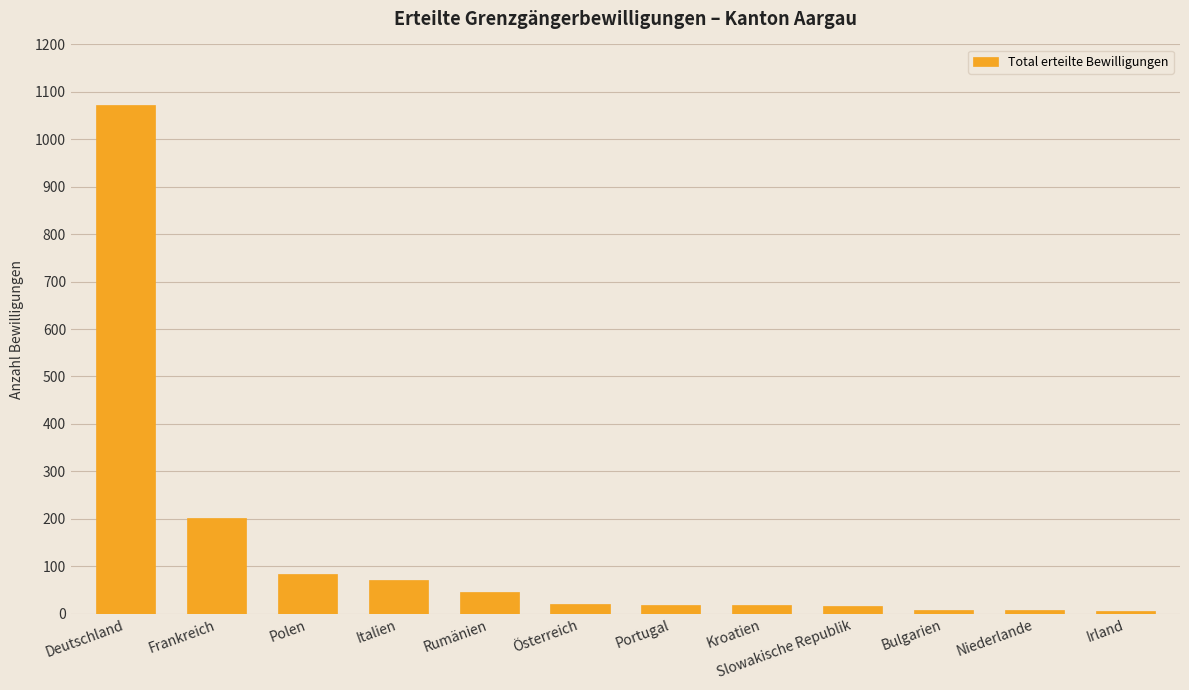

At which category does the chart reach its peak across all series?

Deutschland